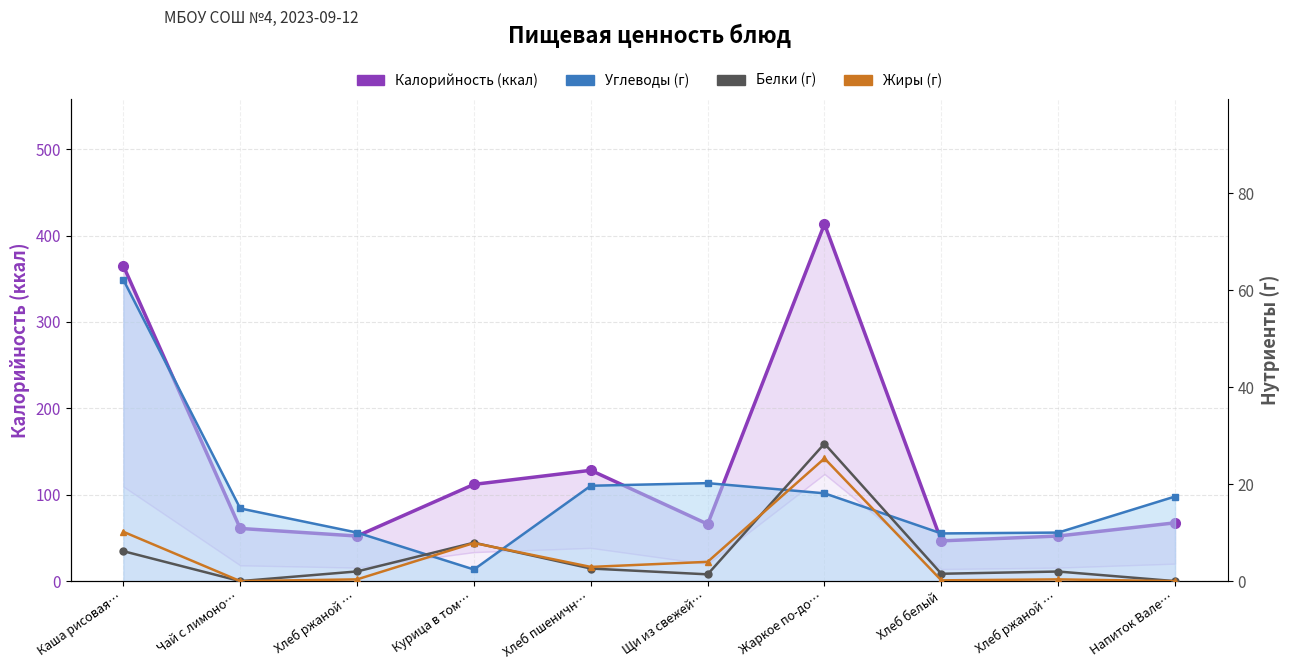

What is the difference between the Углеводы (г) values at Жаркое по-до… and Чай с лимоно…?

3.1